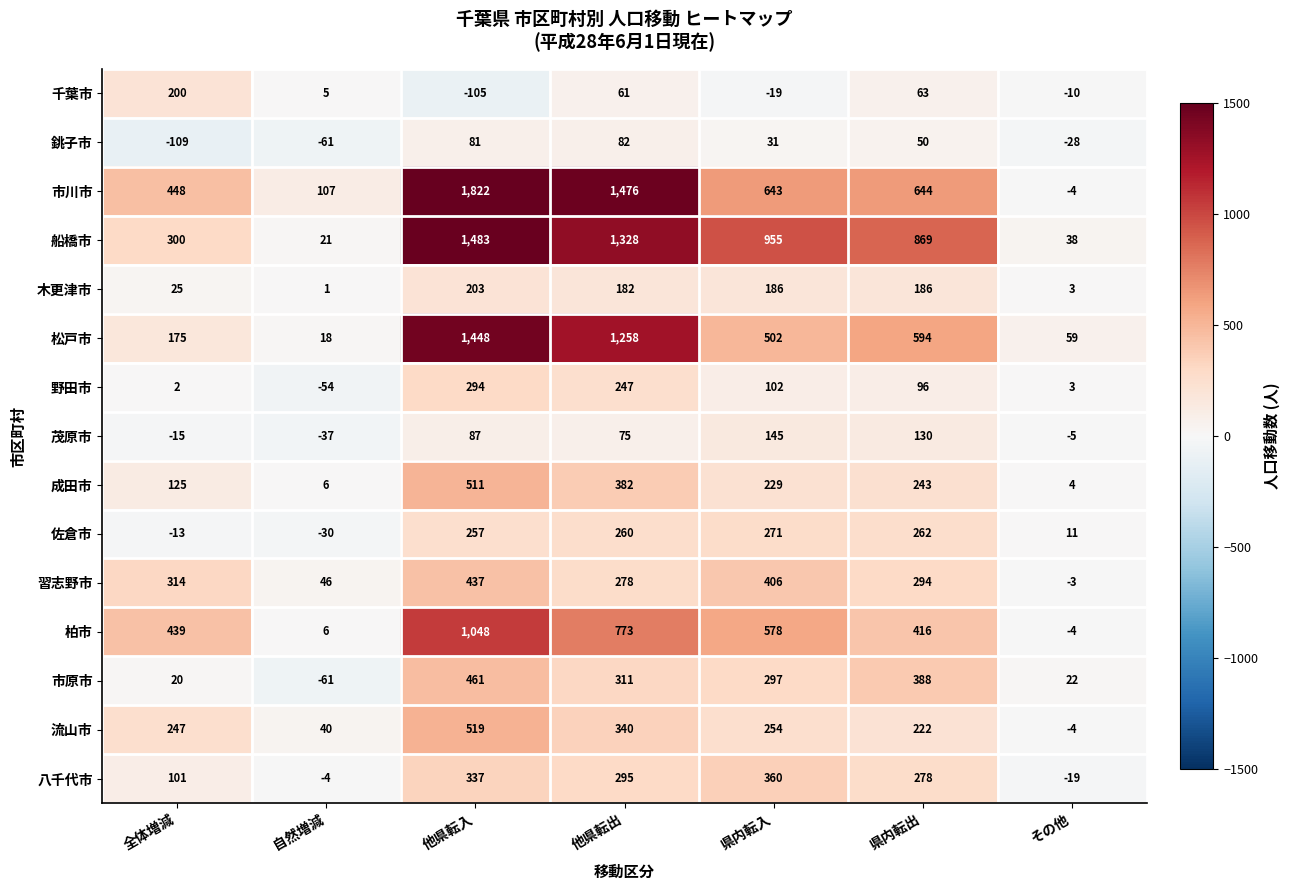

What is the sum of all 習志野市 values?

1772